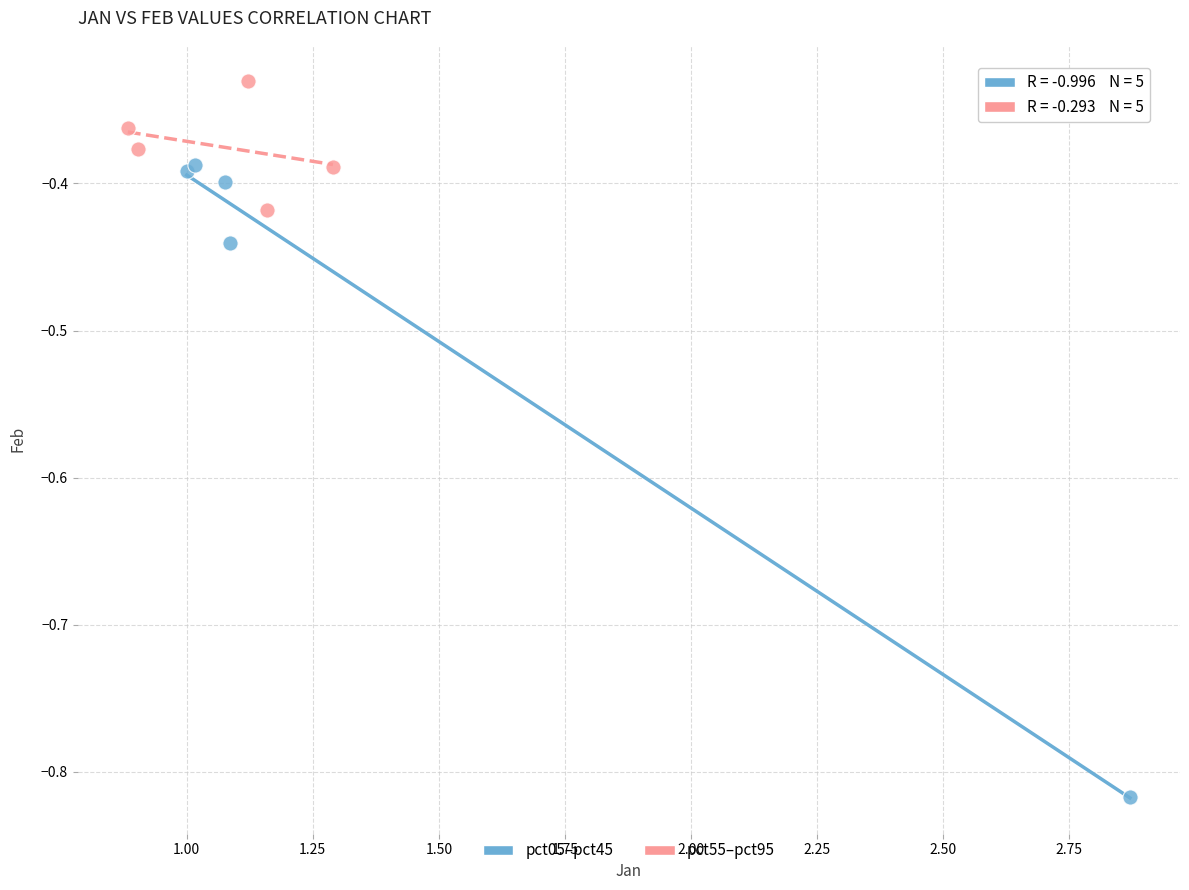

Which series reaches the minimum Y coordinate?

pct05–pct45